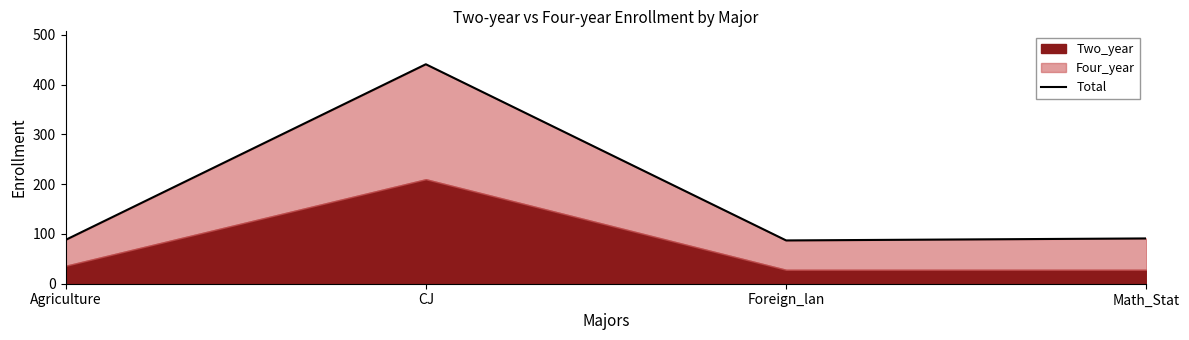

Approximately how many times larger is the value at Math_Stat compared to Agriculture?

1.0